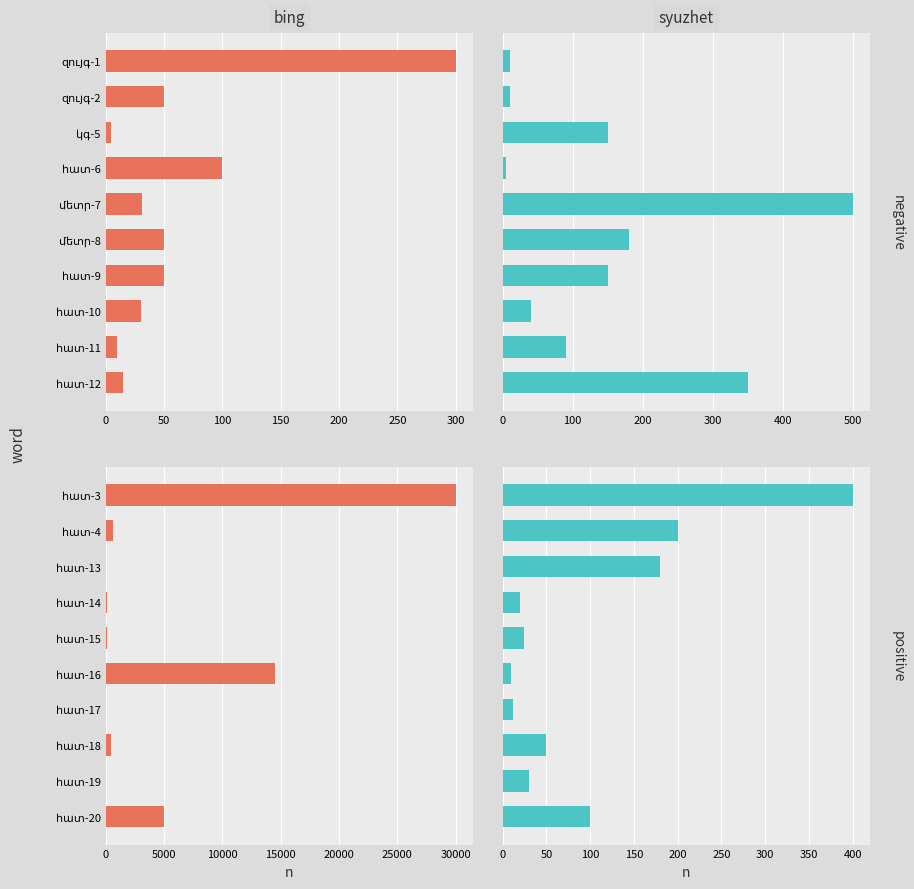

How many bars are there in each group?

2